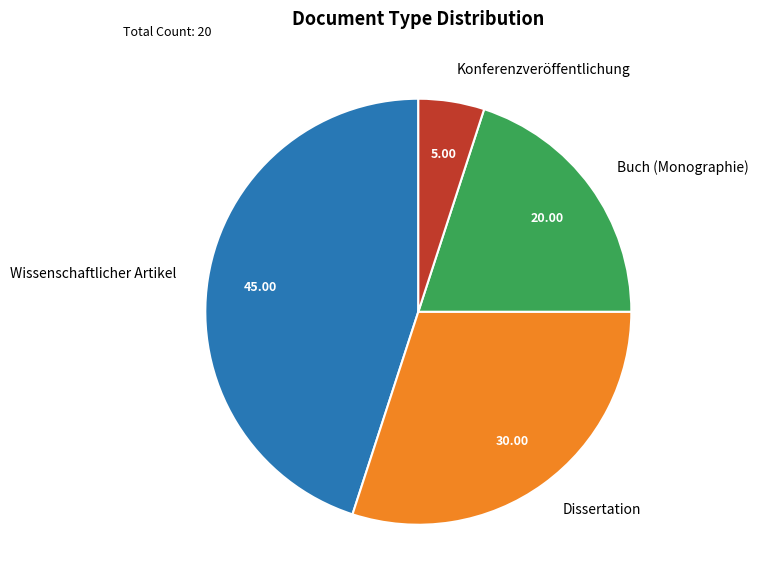

Is it true that Konferenzveröffentlichung is 5% of the pie?

True